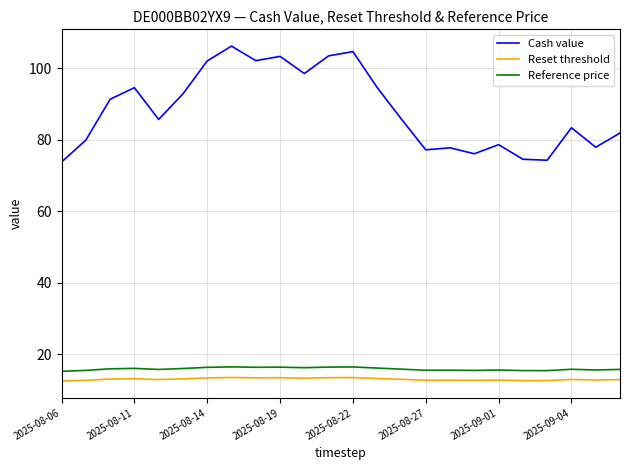

True or false: Reference price and Reset threshold cross at least once.

False